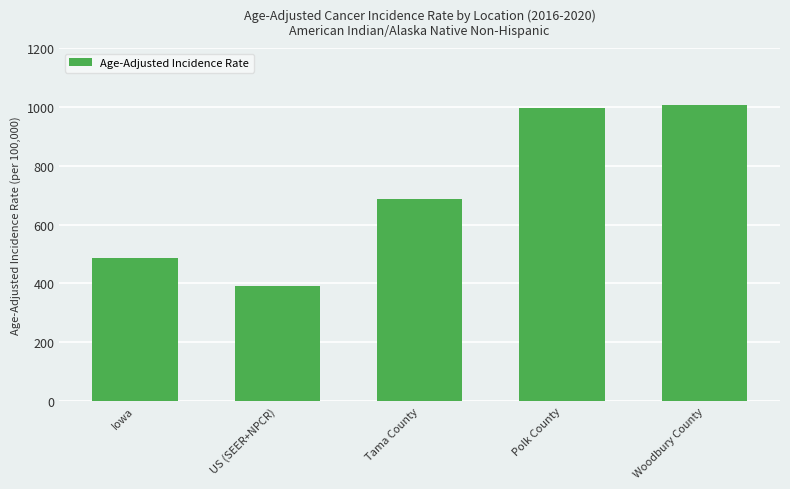

What is the sum of all values?

3572.2